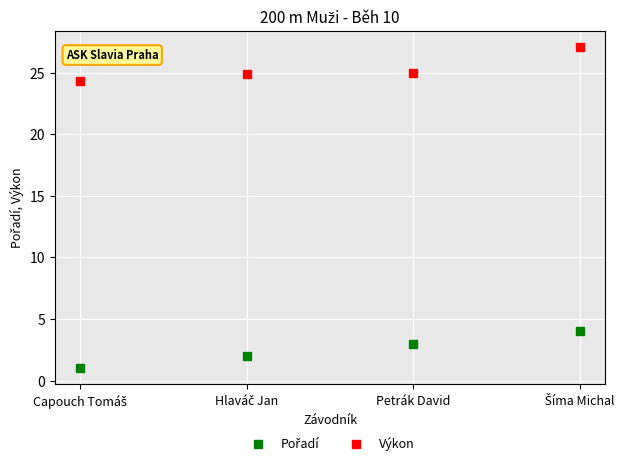

At how many categories does at least one series exceed 8?

4